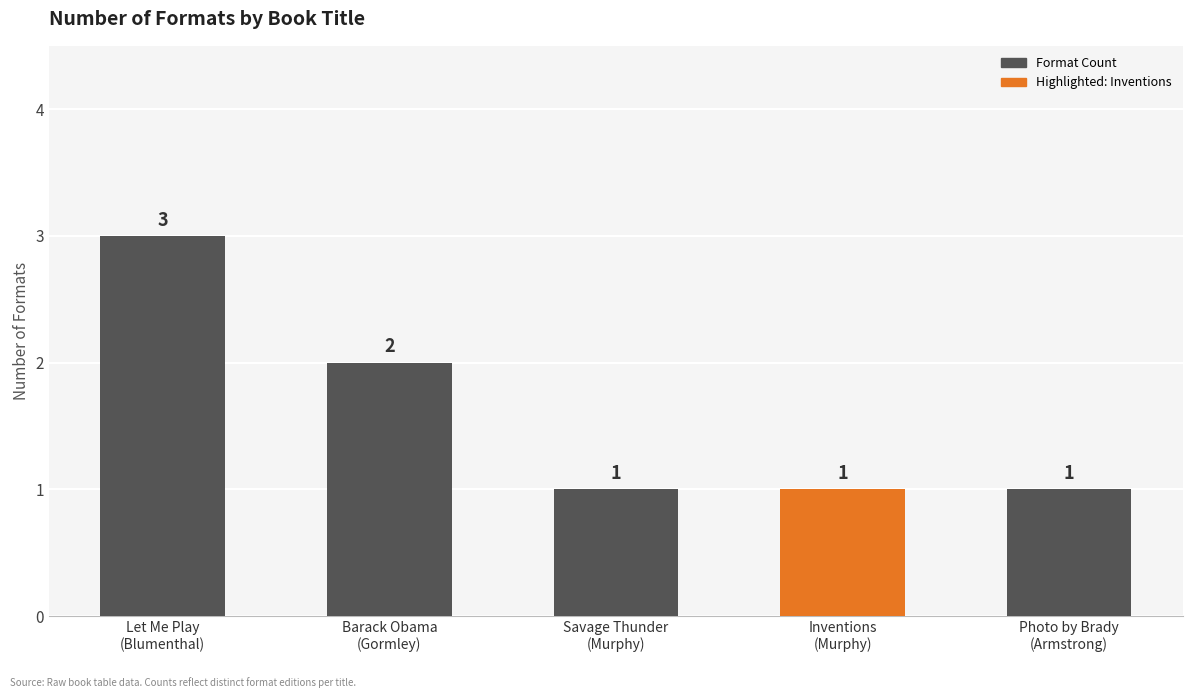

What is the maximum value shown in the chart?

3